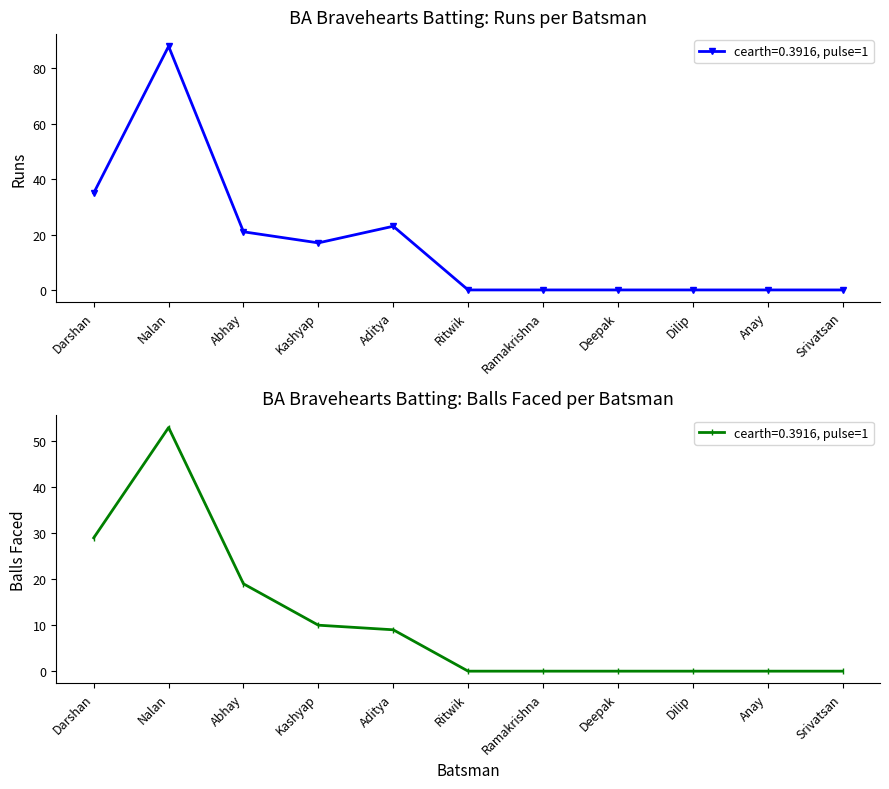

Reading left to right, transcribe all the data shown in this chart.

Runs: 35	88	21	17	23	0	0	0	0	0	0
Balls: 29	53	19	10	9	0	0	0	0	0	0